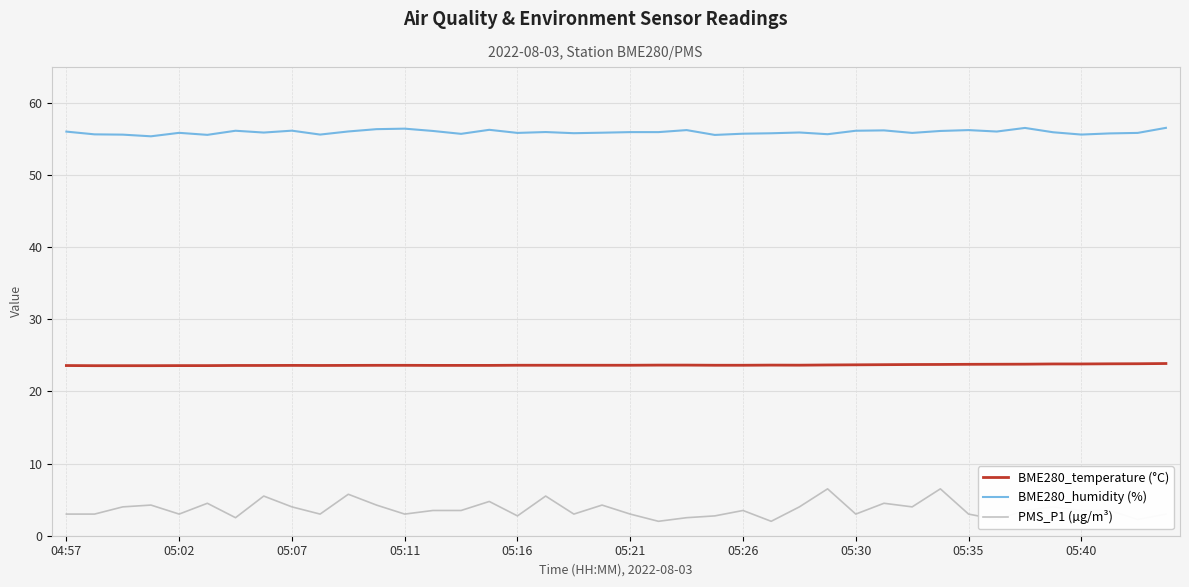

Which series has the largest total across all categories?

BME280_humidity (%)